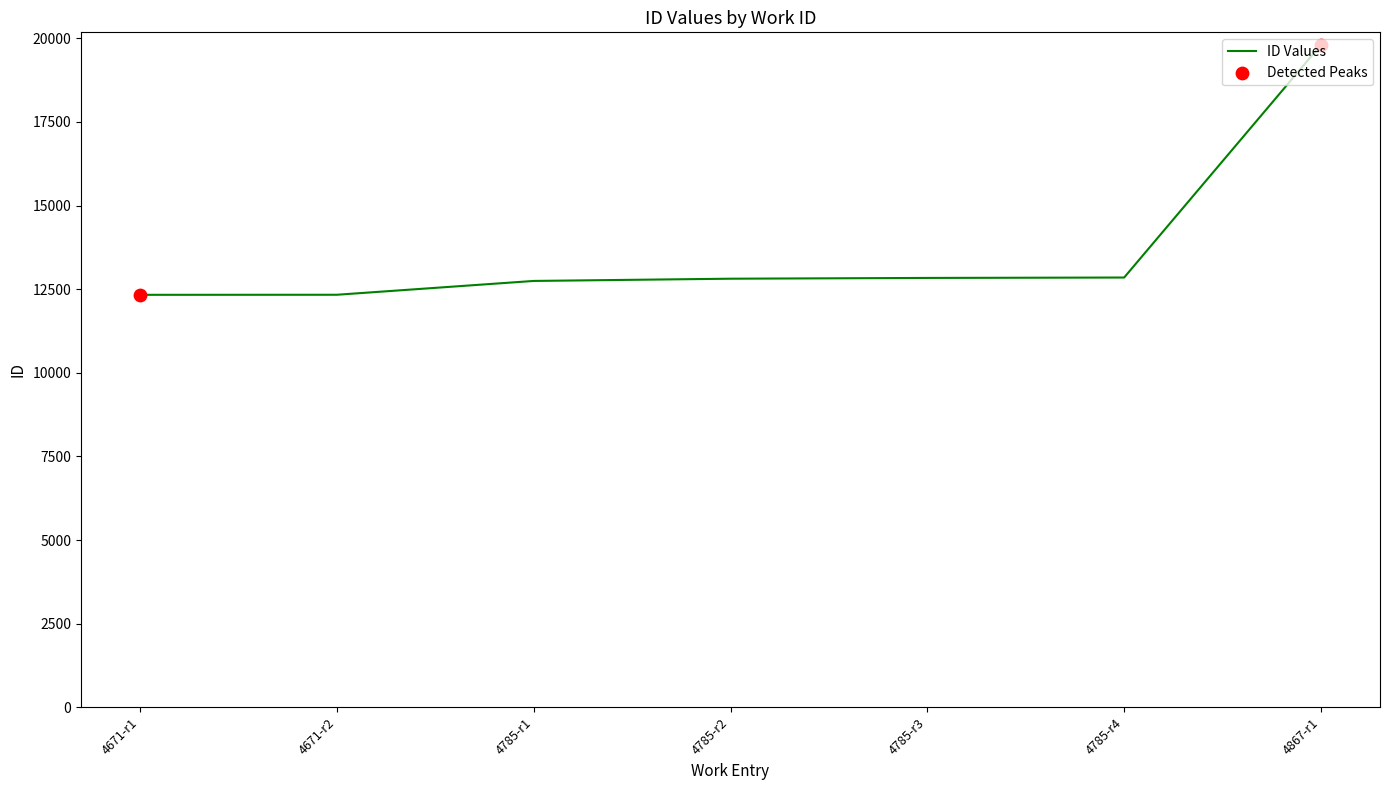

What is the ratio of the value at 4867-r1 to the value at 4671-r2?

1.6